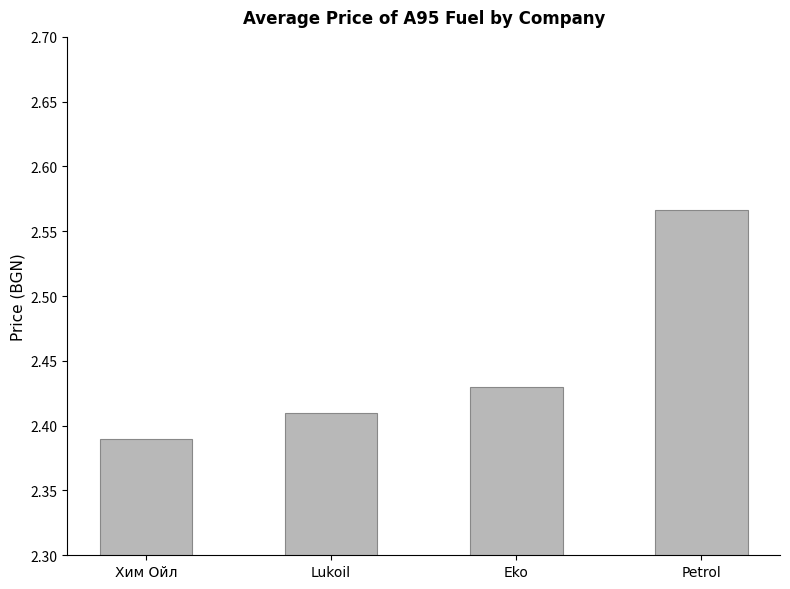

The value at Хим Ойл is 3.3. True or false?

False